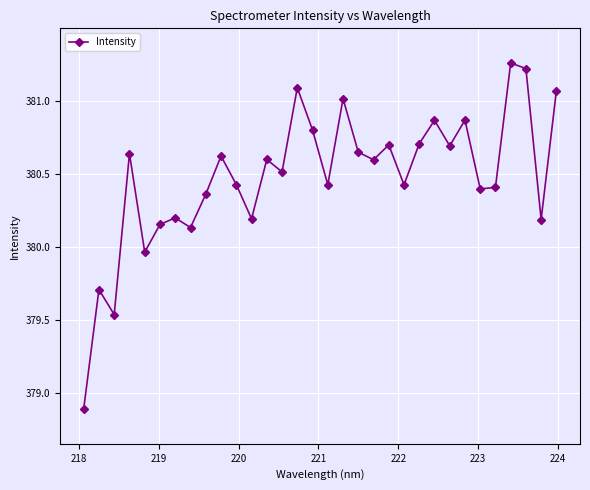

True or false: there are more than 1 points higher than both neighbors.

True